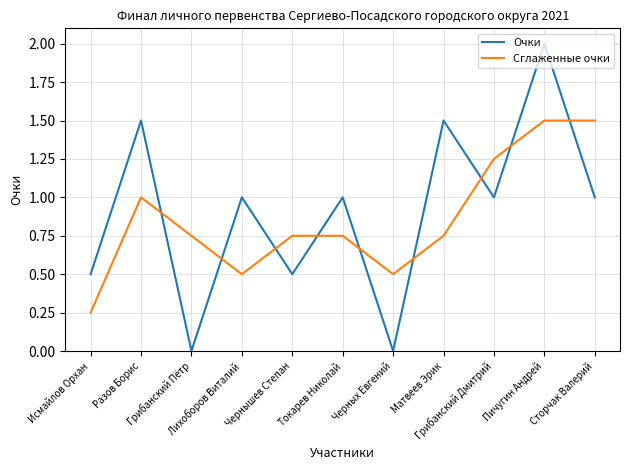

List the series in order of their peak value, lowest first.

Сглаженные очки, Очки